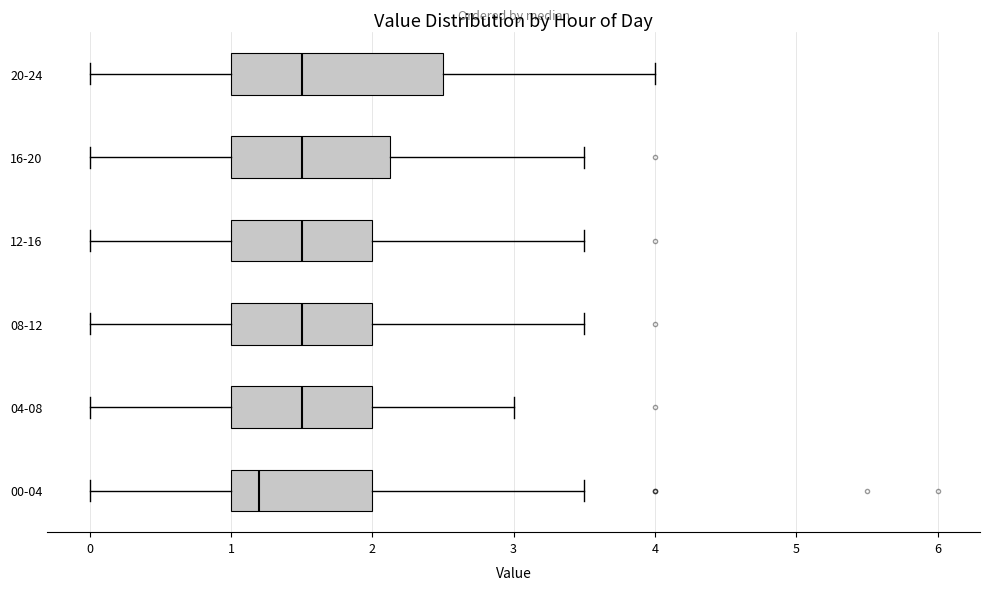

Which box's median line is the furthest to the left?

00-04